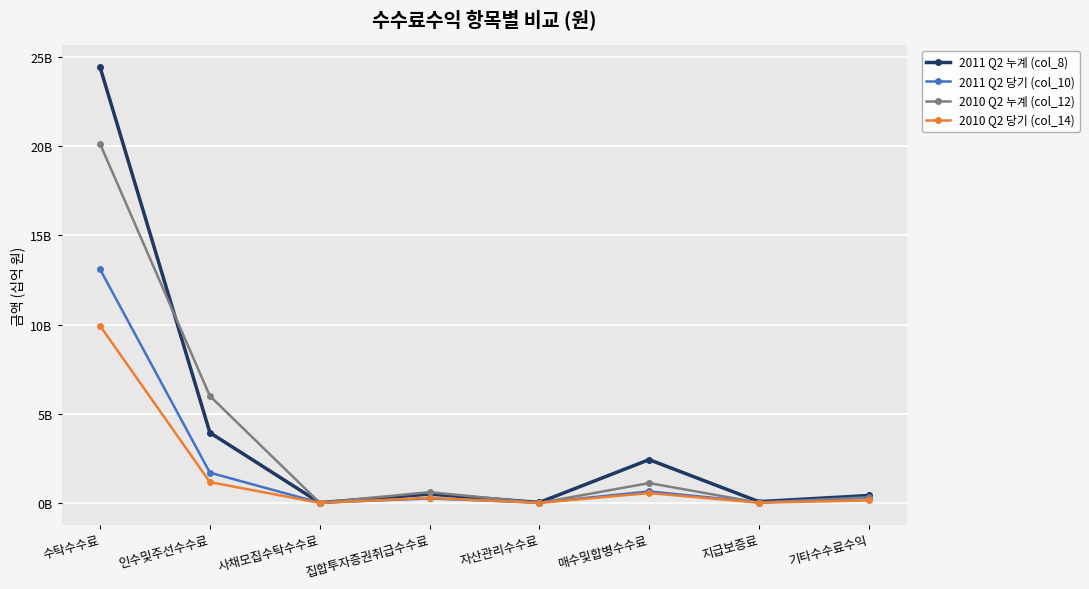

What is the highest value of the 2010 Q2 누계 (col_12) series?

20.1